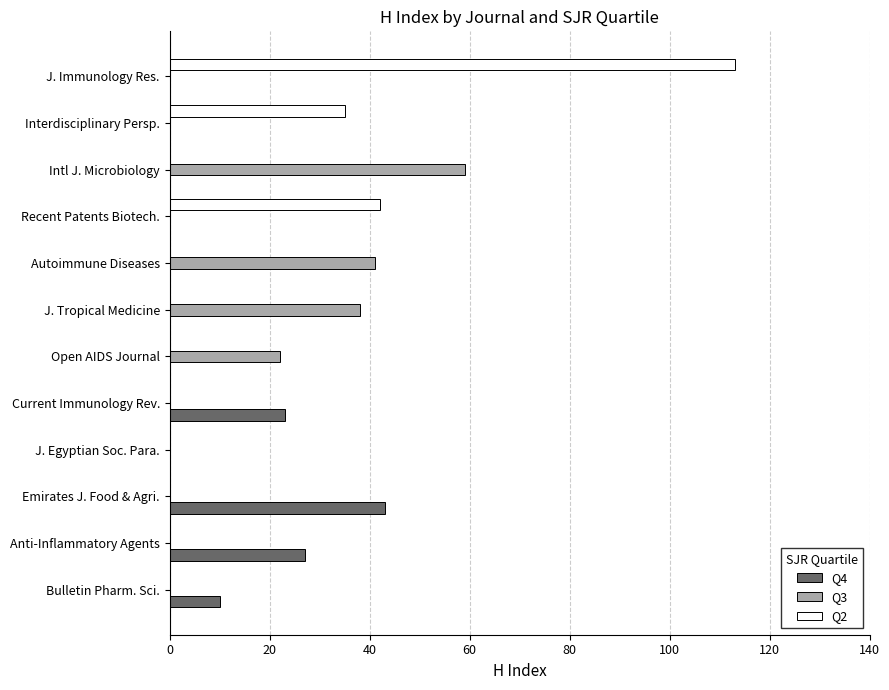

Is it true that Q2 equals -76 at Autoimmune Diseases?

False